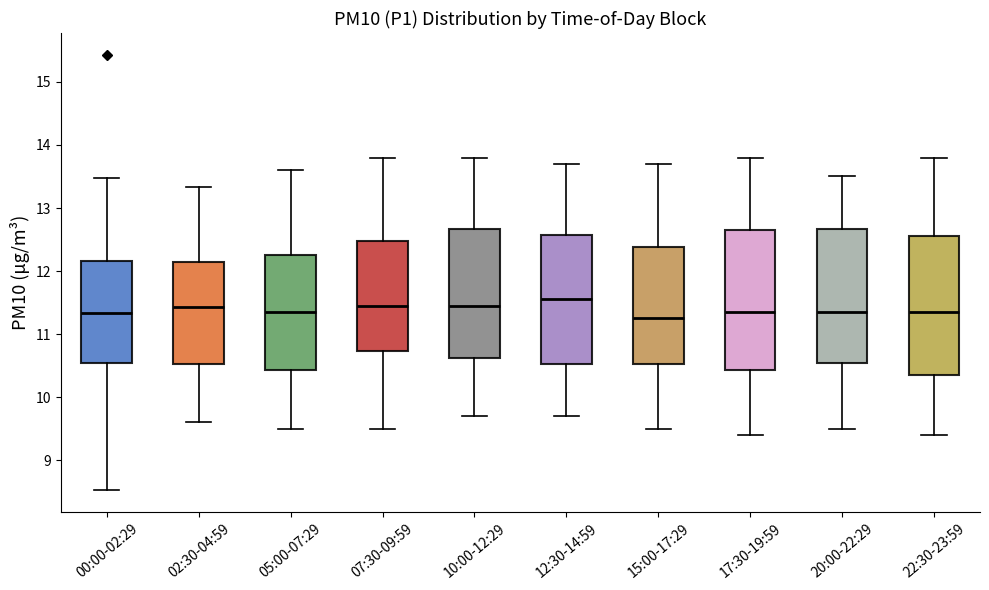

Which box's median line is the highest?

12:30-14:59